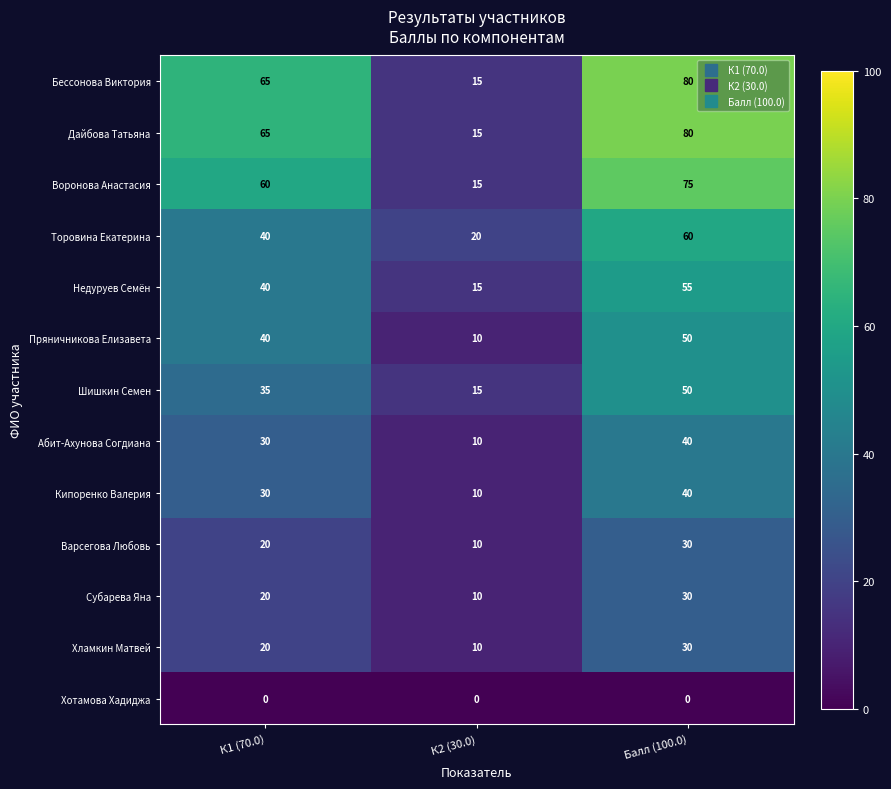

What is the difference between the highest and lowest values at Балл (100.0)?

80